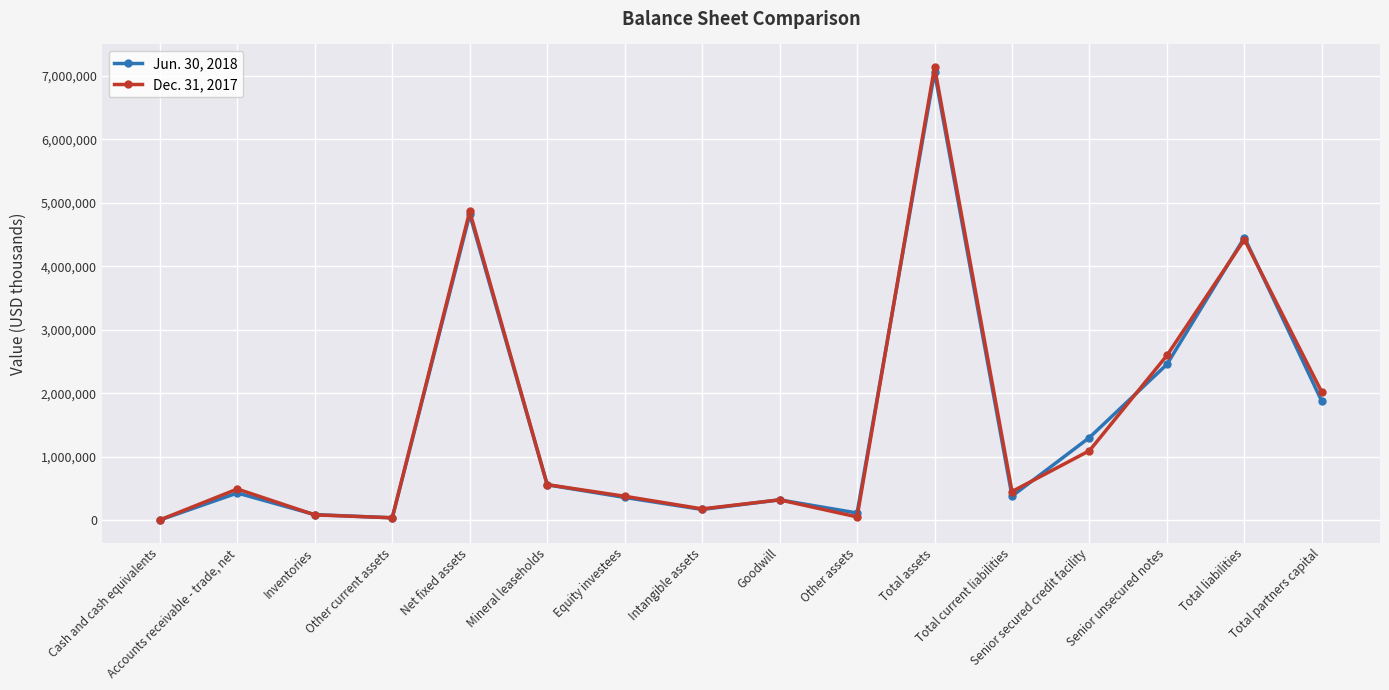

Which series has the largest range (max minus min)?

Dec. 31, 2017